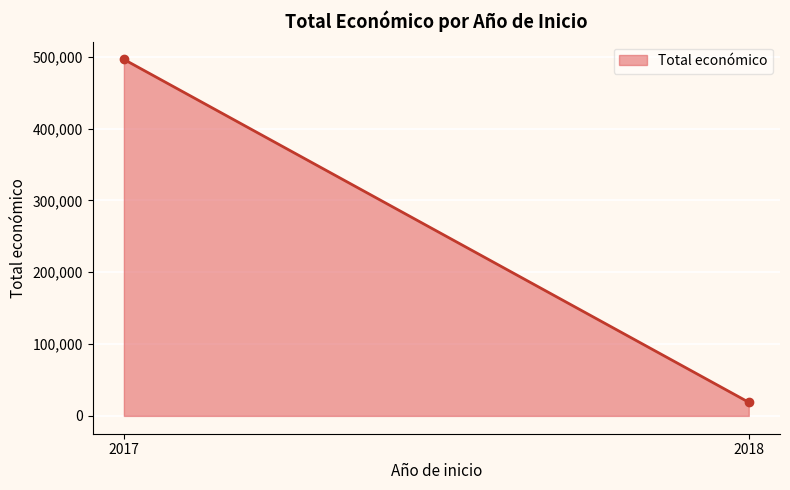

Rank the categories by value from lowest to highest.

2018, 2017